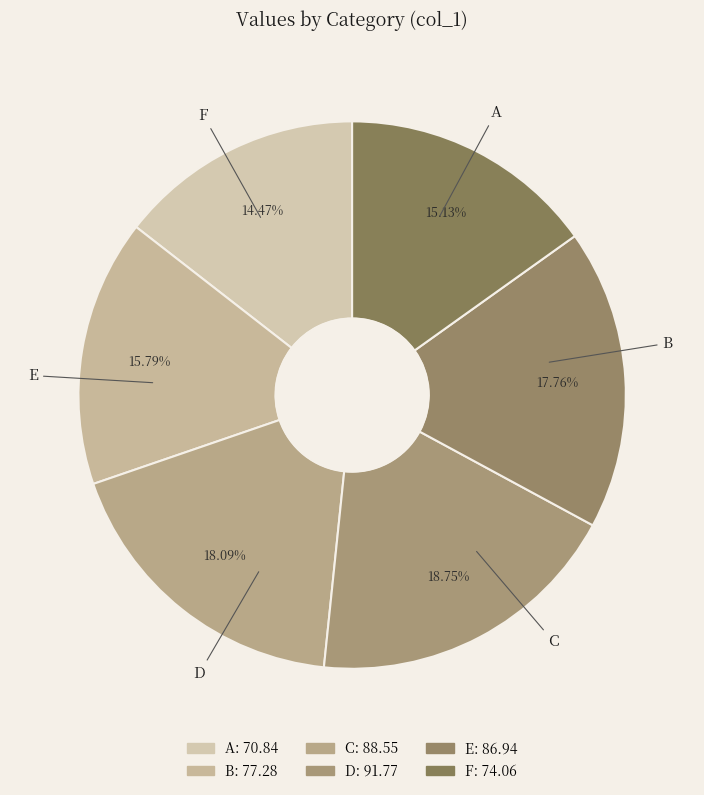

The D slice represents 26% of the pie. True or false?

False